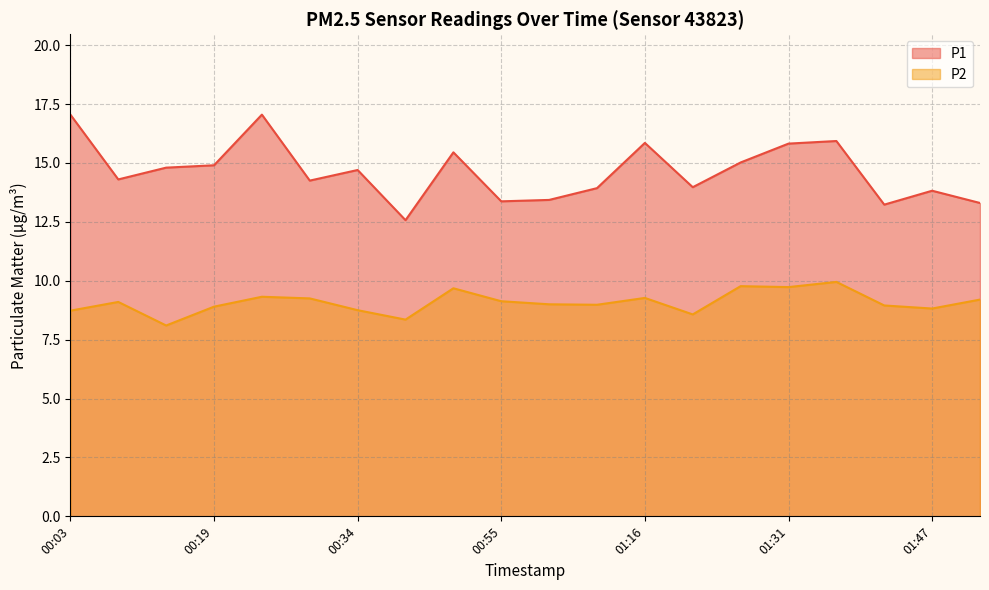

True or false: P2 has a value of 5.9 at 01:00.

False